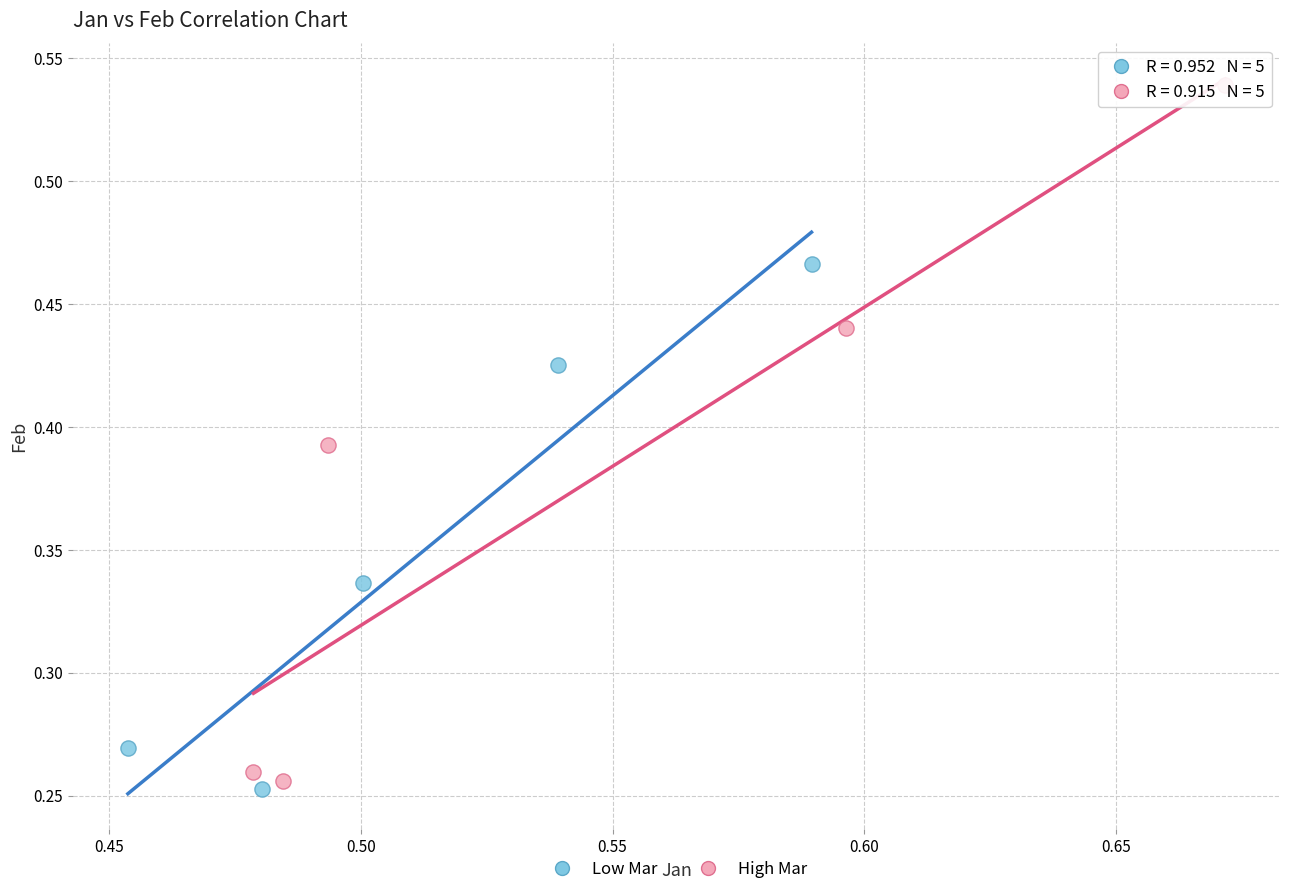

Which series has the widest spread of Y values?

High Mar